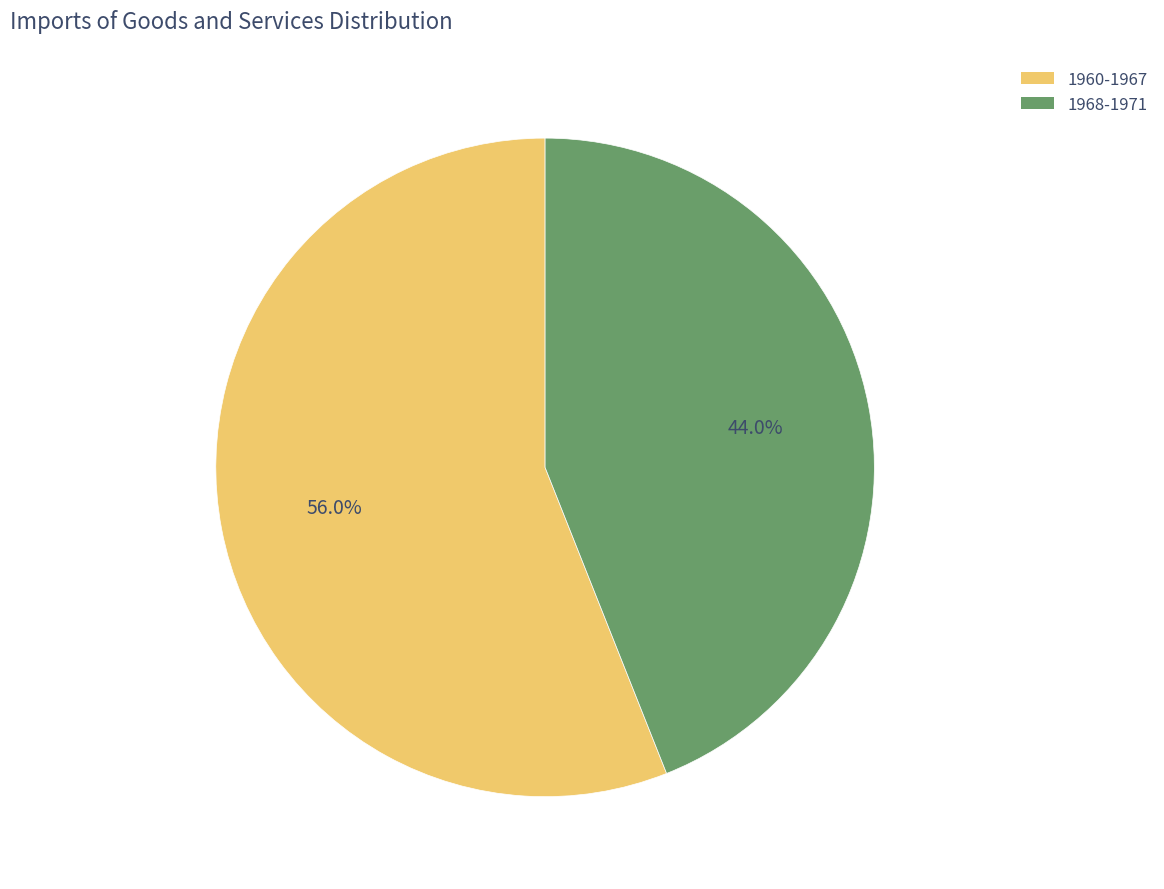

How many segments does this pie chart have?

2